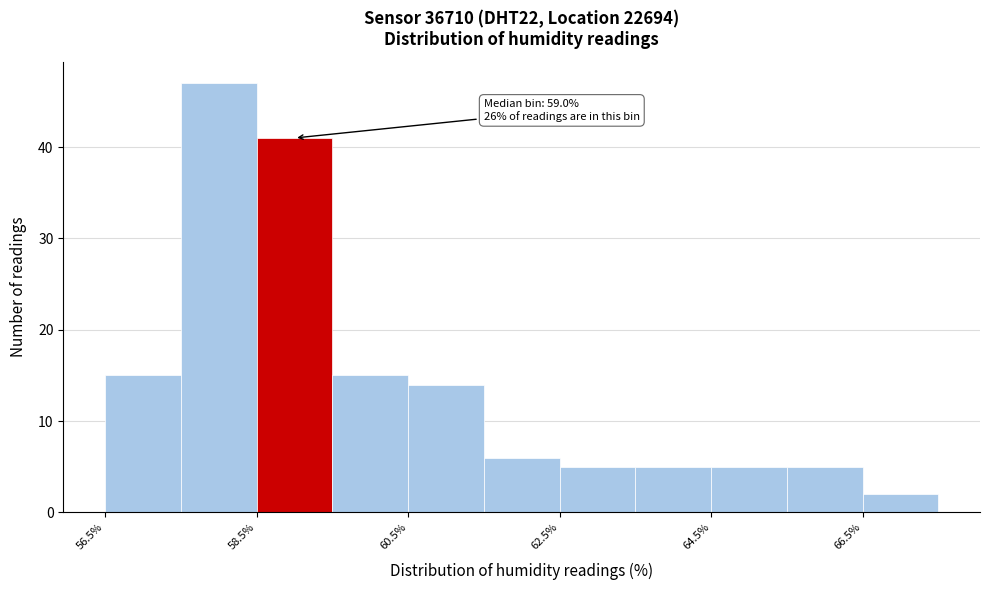

Over which range of the x-axis is the bar tallest?

57.5 to 58.5